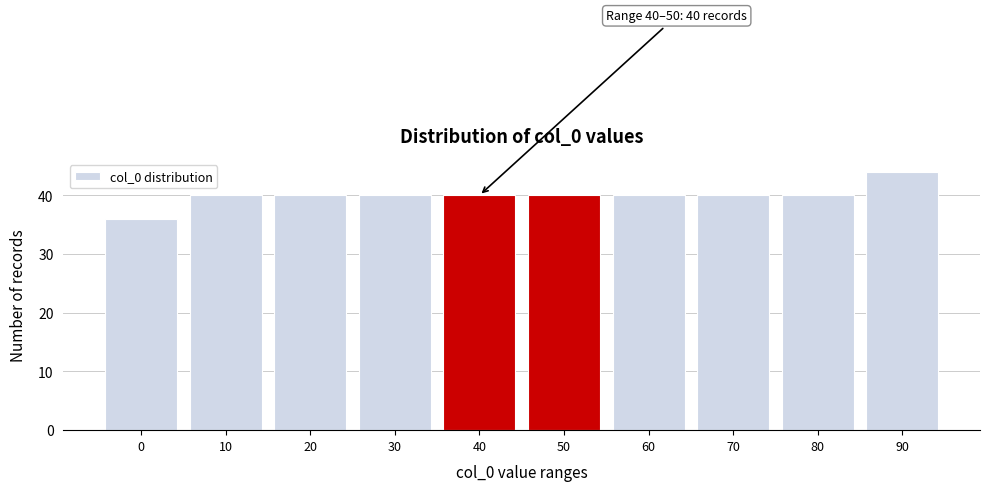

Reading left to right, extract all data points from this chart.

0=36	10=40	20=40	30=40	40=40	50=40	60=40	70=40	80=40	90=44